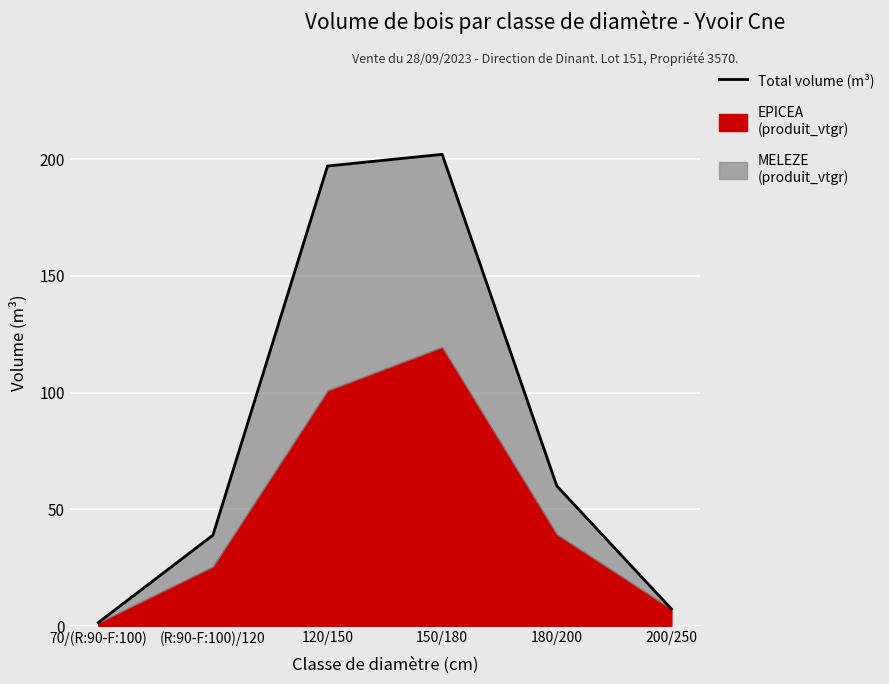

List the labels in order of value, largest first.

150/180, 120/150, 180/200, (R:90-F:100)/120, 200/250, 70/(R:90-F:100)